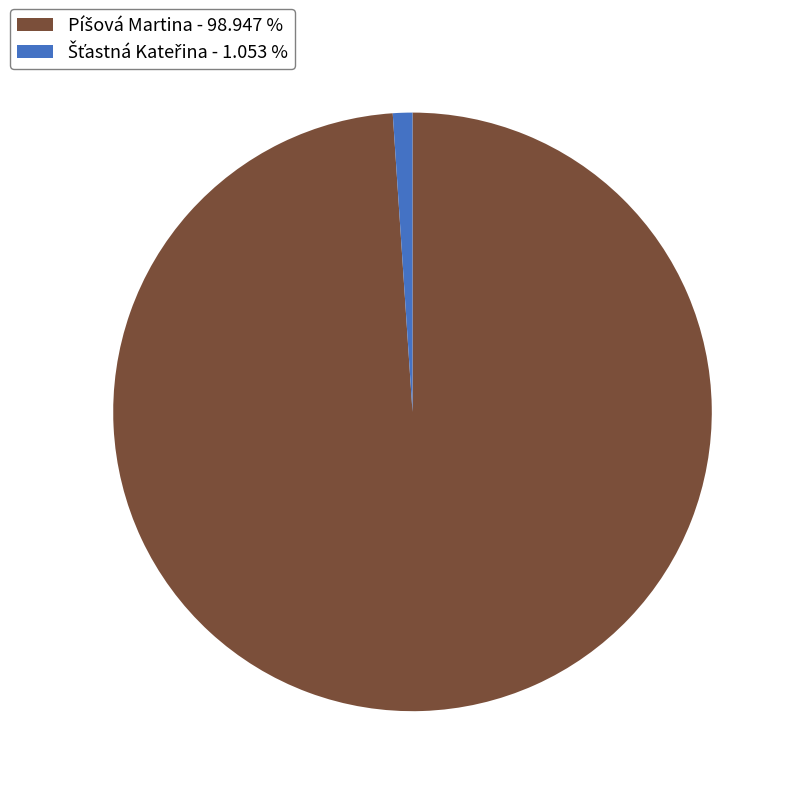

Does any single category account for the majority?

Yes